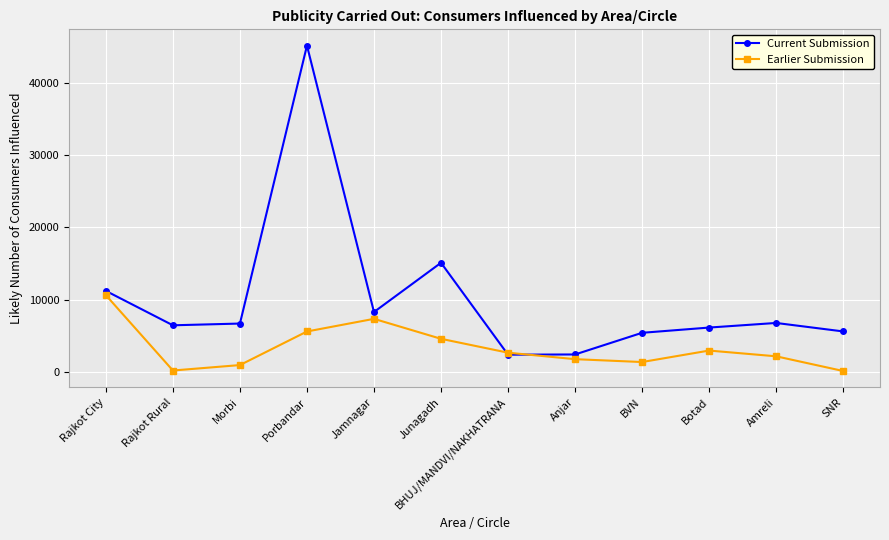

What position from the right is BVN?

4